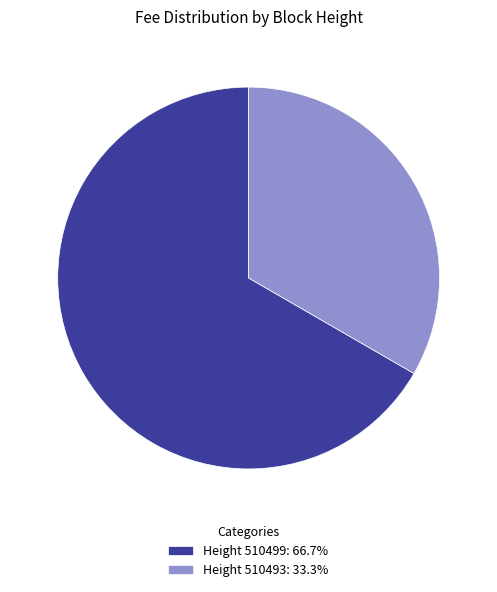

Count the number of slices in the pie.

2